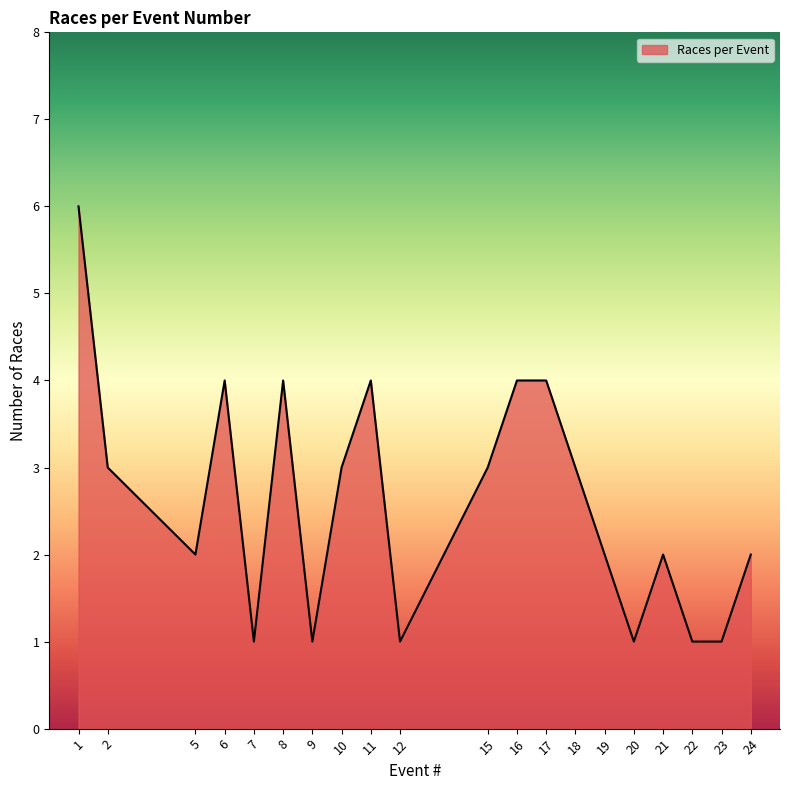

Approximately how many times larger is the value at 8 compared to 18?

1.3